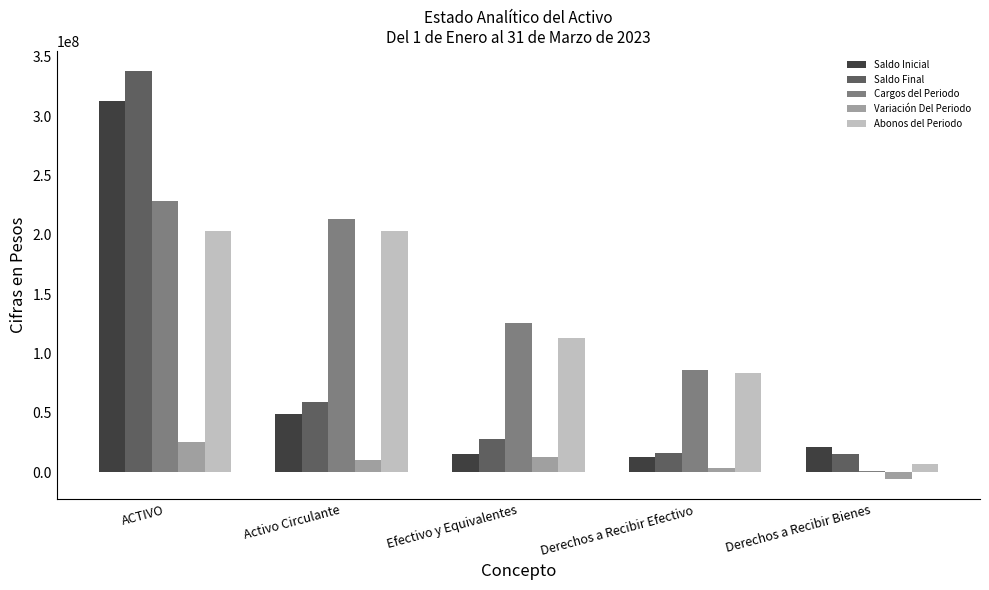

At which label does Saldo Final reach its peak?

ACTIVO